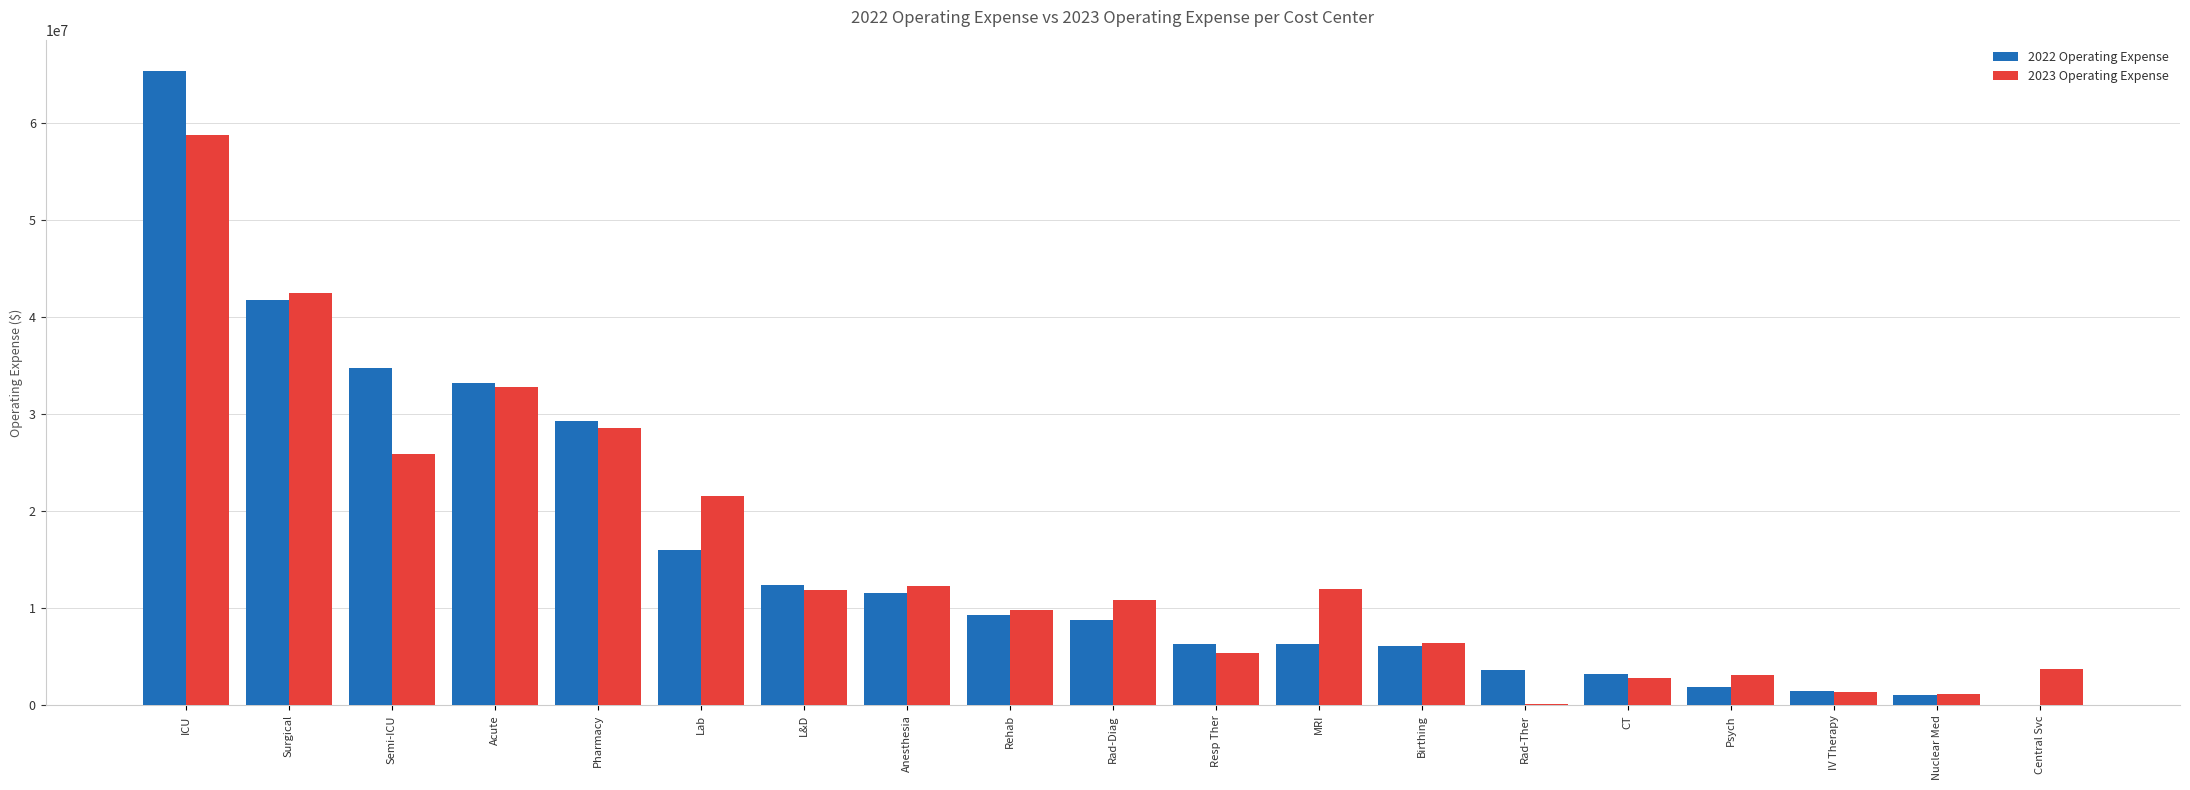

What is the highest value of the 2022 Operating Expense series?

65351711.0